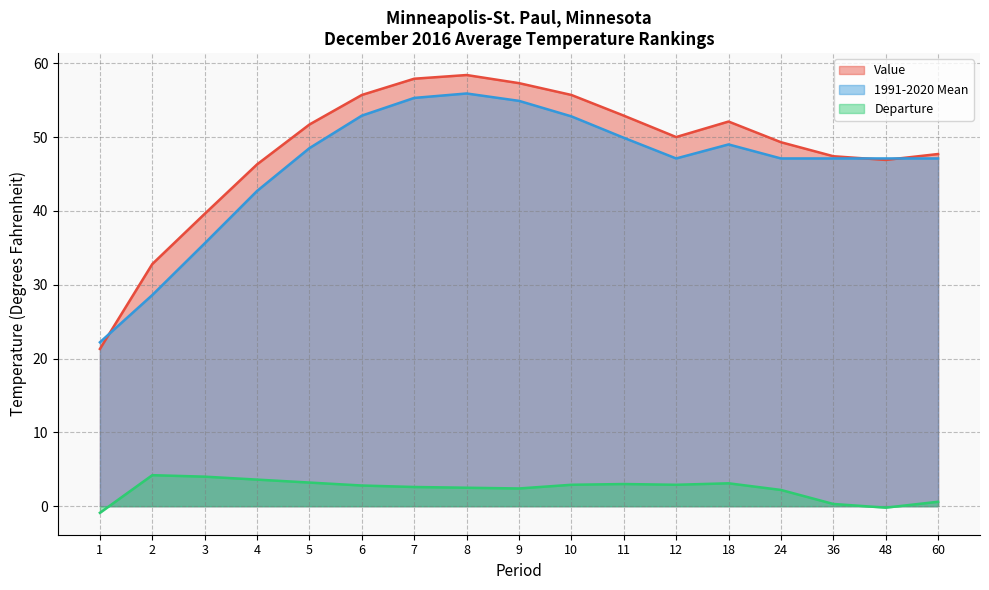

Where is Departure nearest to the value 1?

60